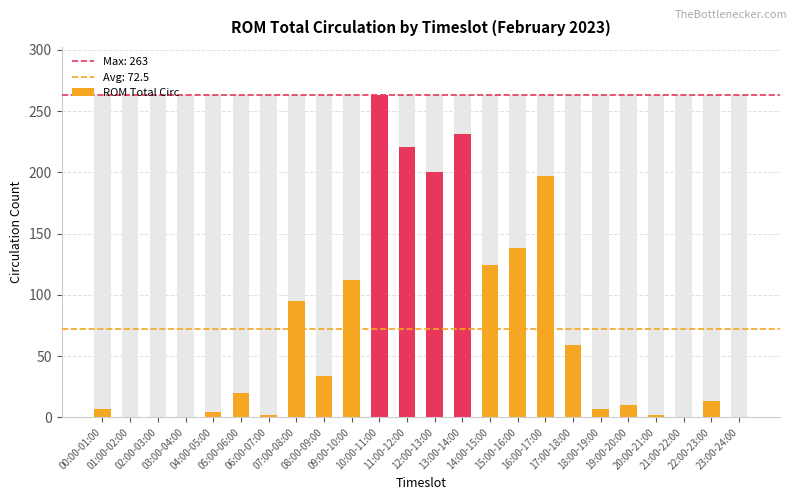

List the labels in order of value, largest first.

10:00-11:00, 13:00-14:00, 11:00-12:00, 12:00-13:00, 16:00-17:00, 15:00-16:00, 14:00-15:00, 09:00-10:00, 07:00-08:00, 17:00-18:00, 08:00-09:00, 05:00-06:00, 22:00-23:00, 19:00-20:00, 00:00-01:00, 18:00-19:00, 04:00-05:00, 06:00-07:00, 20:00-21:00, 01:00-02:00, 02:00-03:00, 03:00-04:00, 21:00-22:00, 23:00-24:00